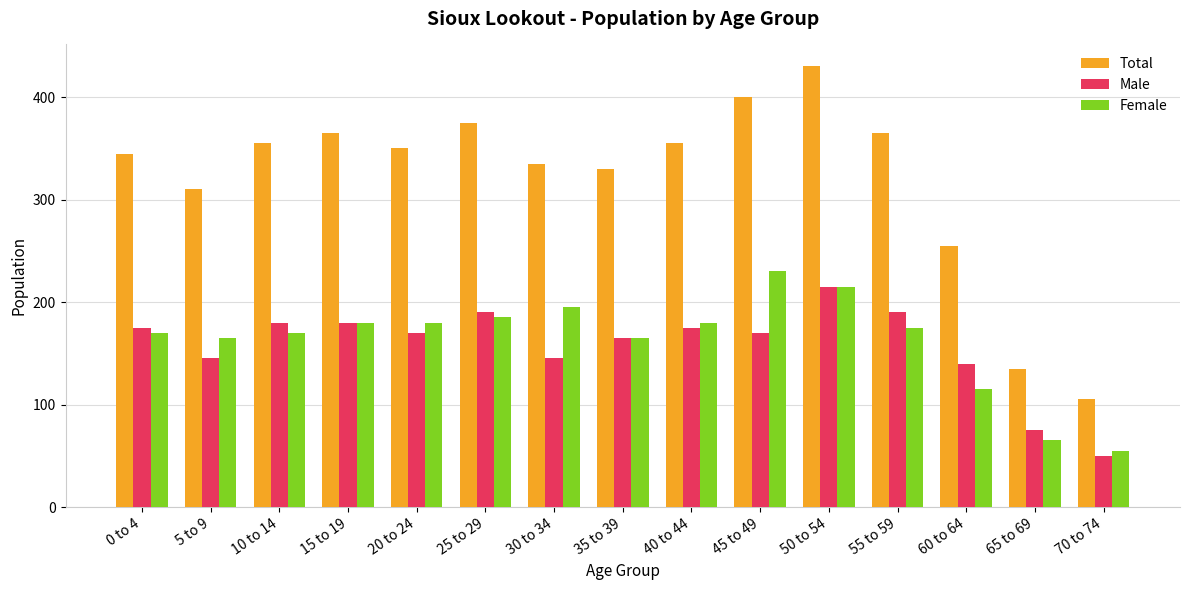

How many data points in Total are less than 350?

7